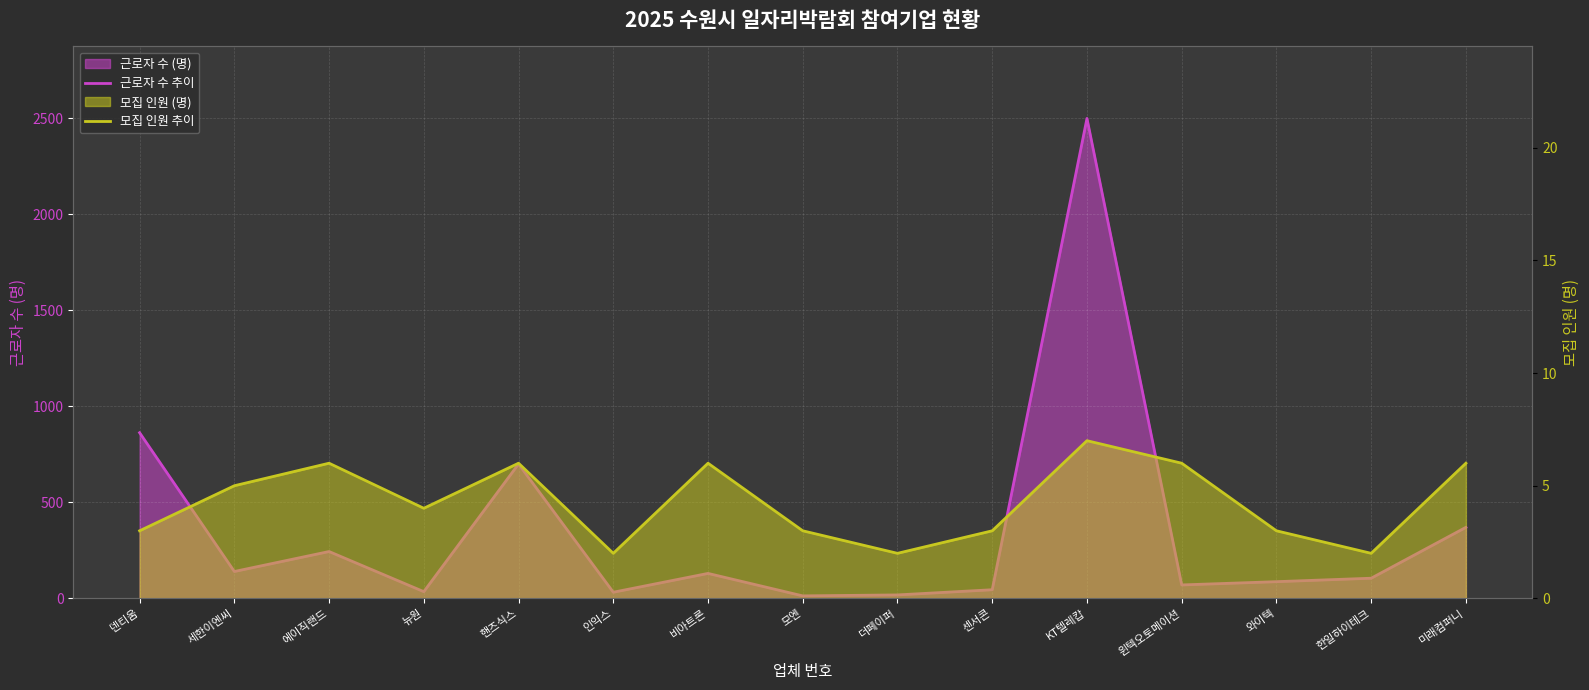

List the series in order of their peak value, highest first.

근로자 수 추이, 모집 인원 추이